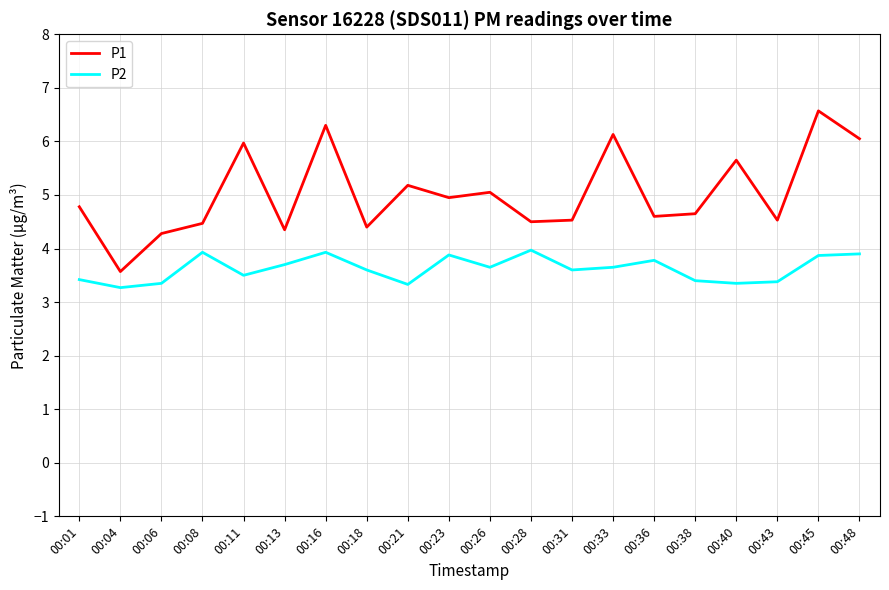

What is the sum of the P1 values at 00:23 and 00:18?

9.4